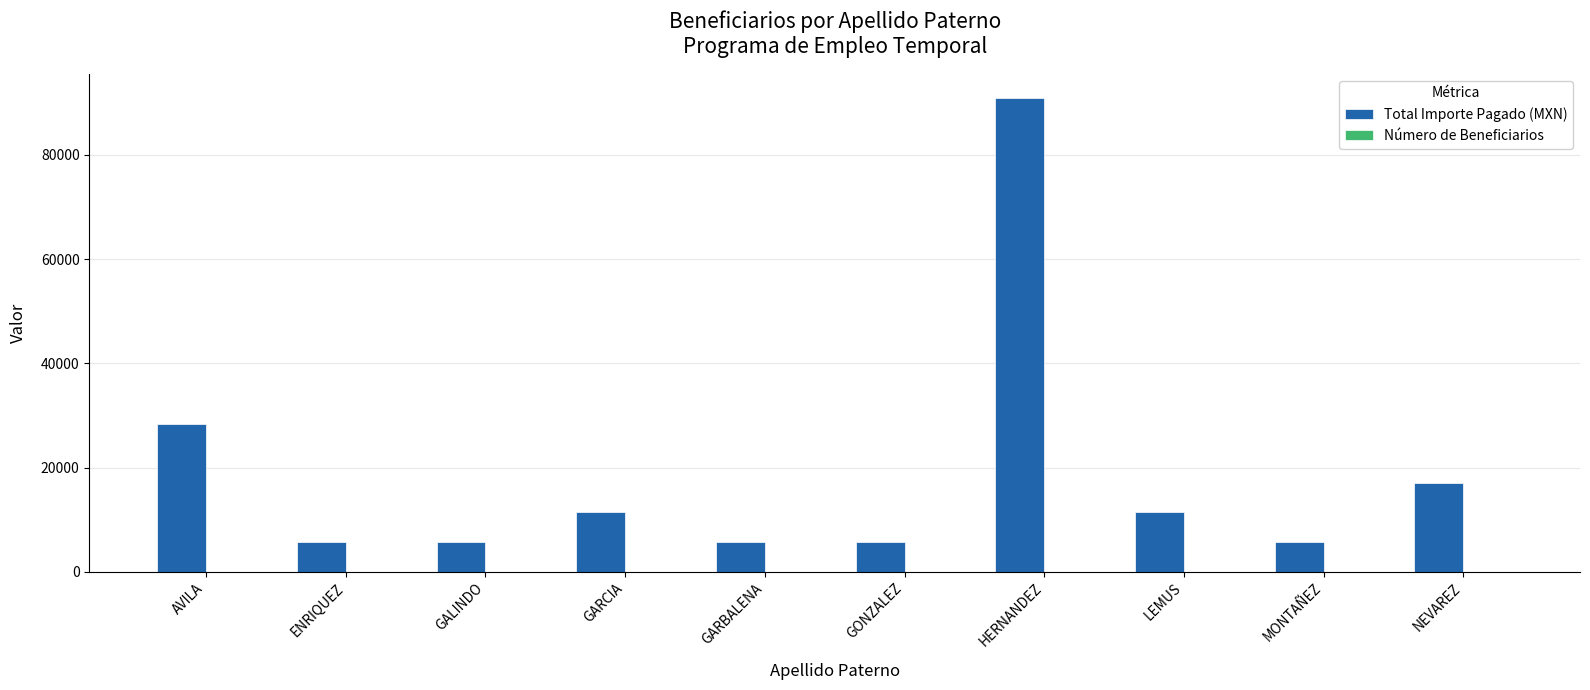

What is the average value of the Total Importe Pagado (MXN) series?

18763